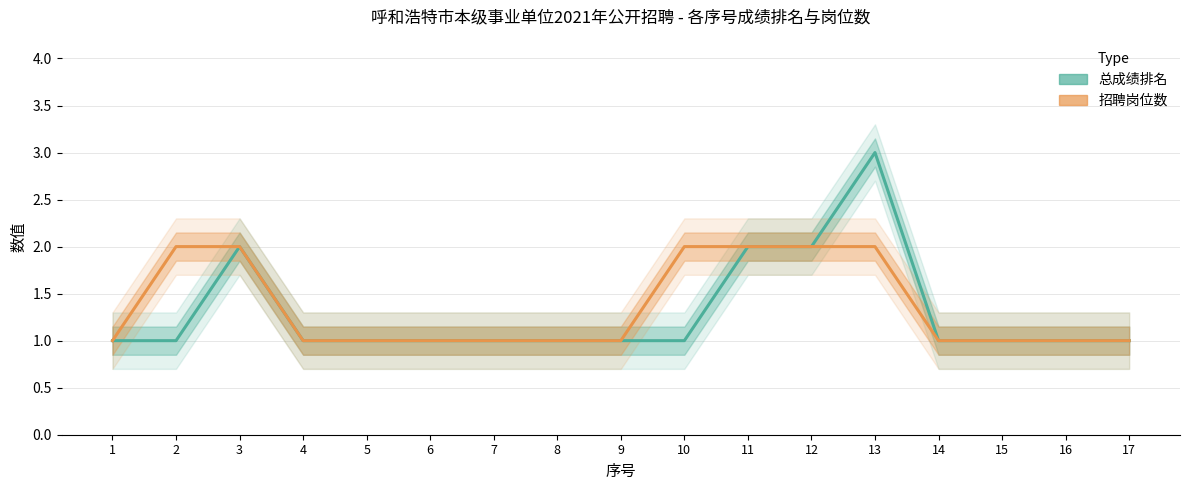

Which category has the highest value across all series?

13